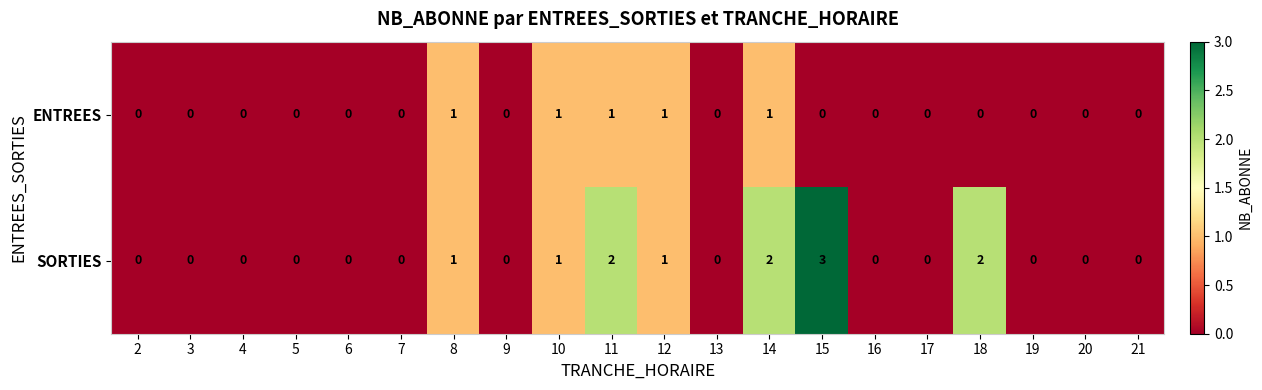

List the series in order of their overall mean, highest first.

SORTIES, ENTREES